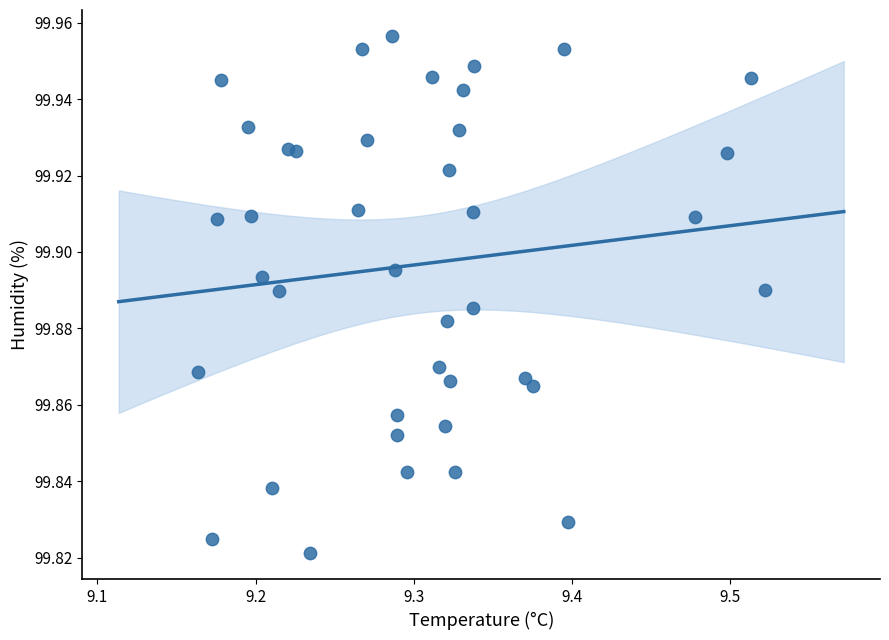

What is the range of X values (max minus min)?

0.4